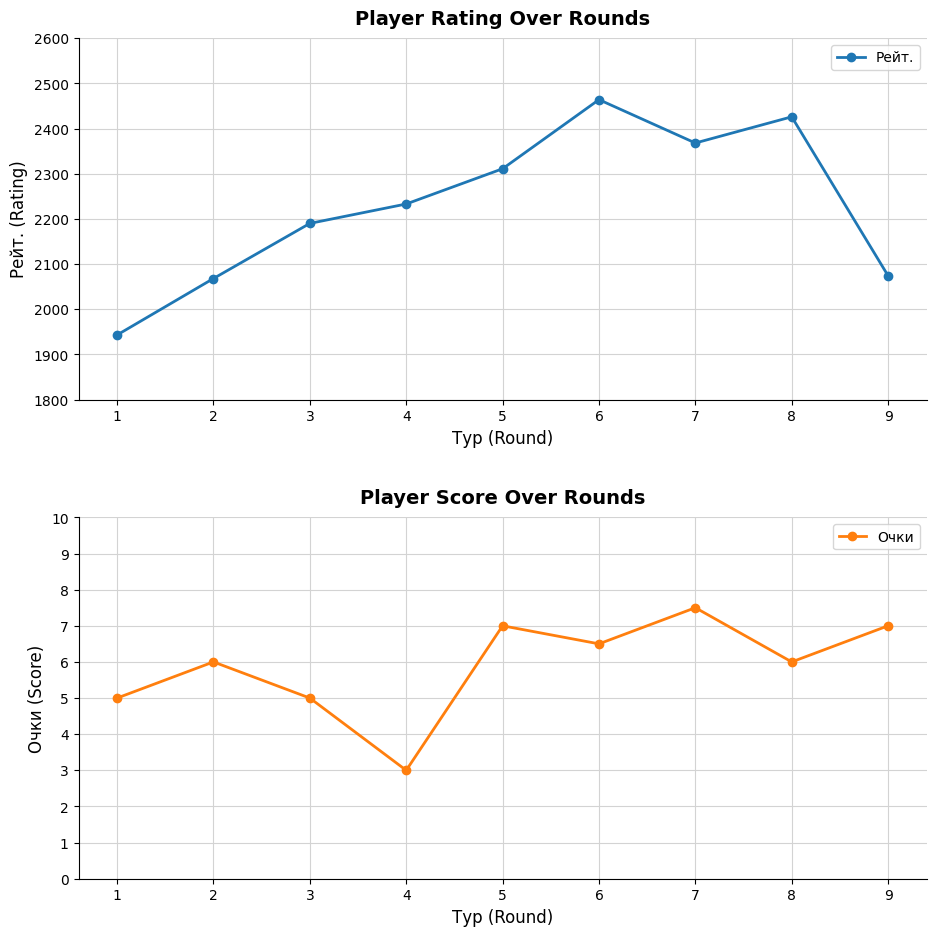

At 7, list the series in order from largest to smallest.

Рейт., Очки